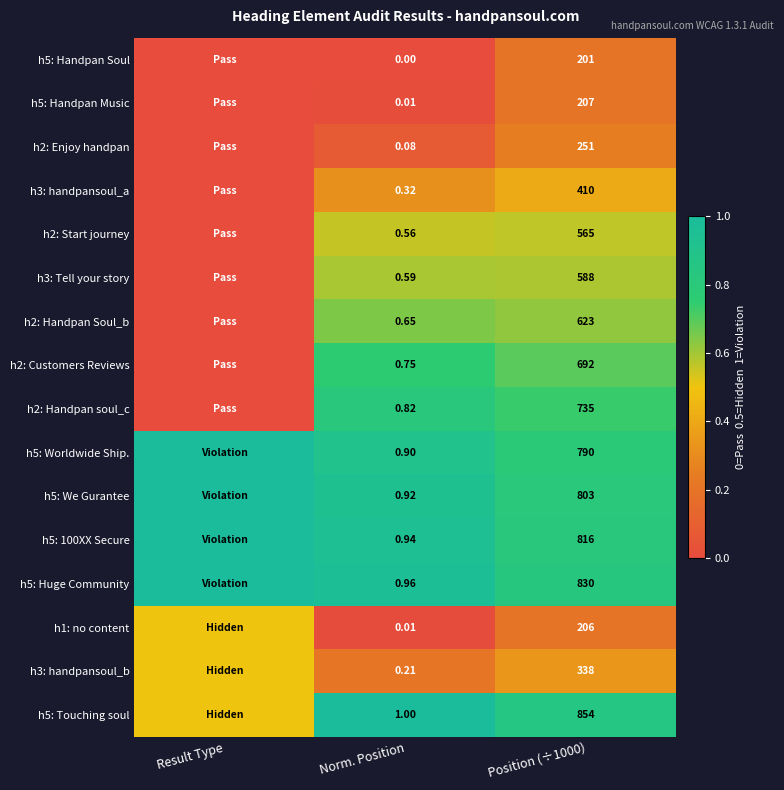

Rank the series by their maximum value, from lowest to highest.

h5: Handpan Soul, h5: Handpan Music, h2: Enjoy handpan, h3: handpansoul_a, h1: no content, h3: handpansoul_b, h2: Start journey, h3: Tell your story, h2: Handpan Soul_b, h2: Customers Reviews, h2: Handpan soul_c, h5: Worldwide Ship., h5: We Gurantee, h5: 100XX Secure, h5: Huge Community, h5: Touching soul